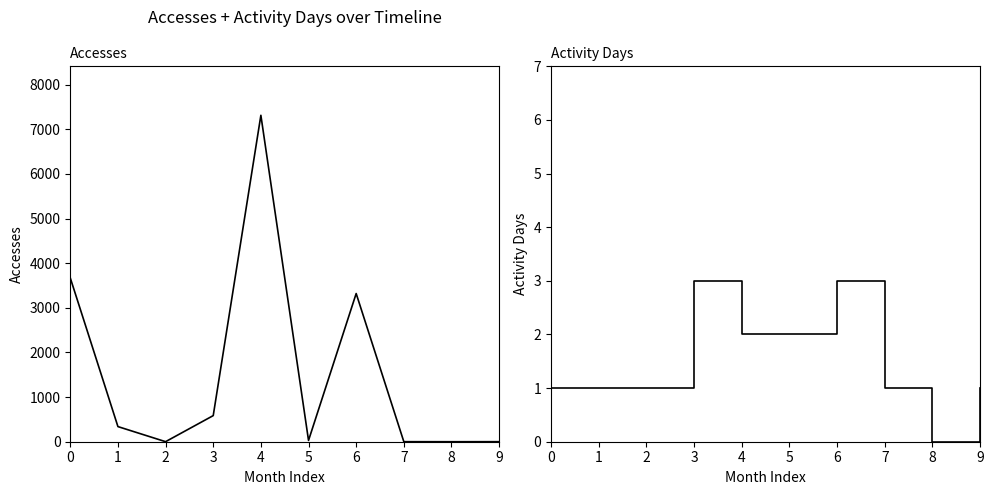

What is the difference between the Accesses values at 8 and 9?

1